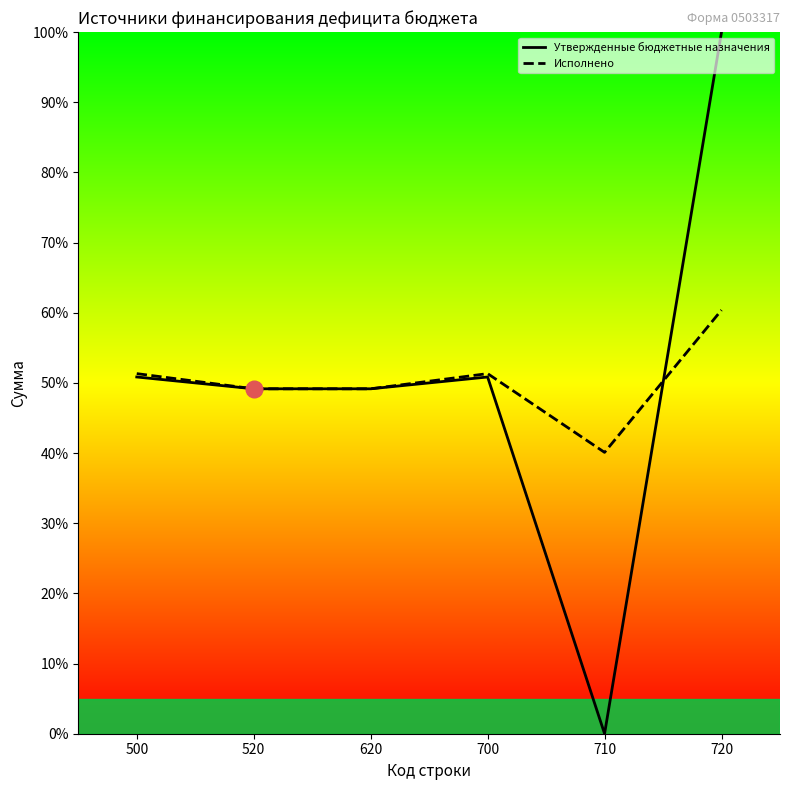

Reading left to right, list all the values displayed in this chart.

Утвержденные бюджетные назначения: 50.8	49.2	49.2	50.8	0.0	100.0
Исполнено: 51.3	49.2	49.2	51.3	40.1	60.4